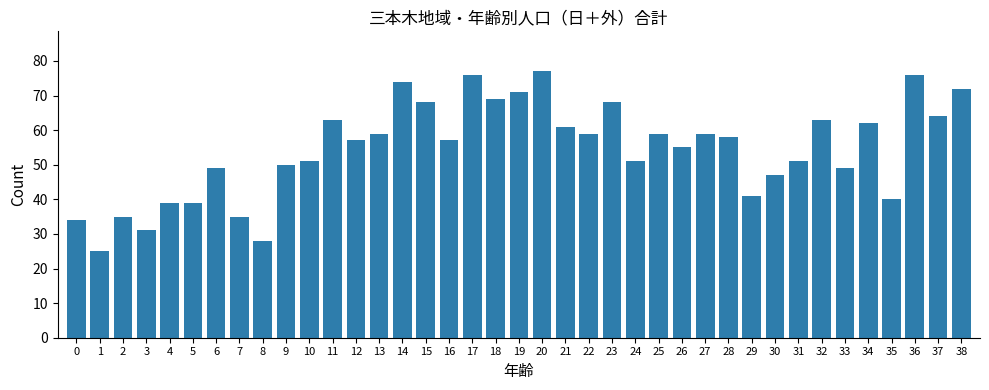

Where does the data first go above 57?

11